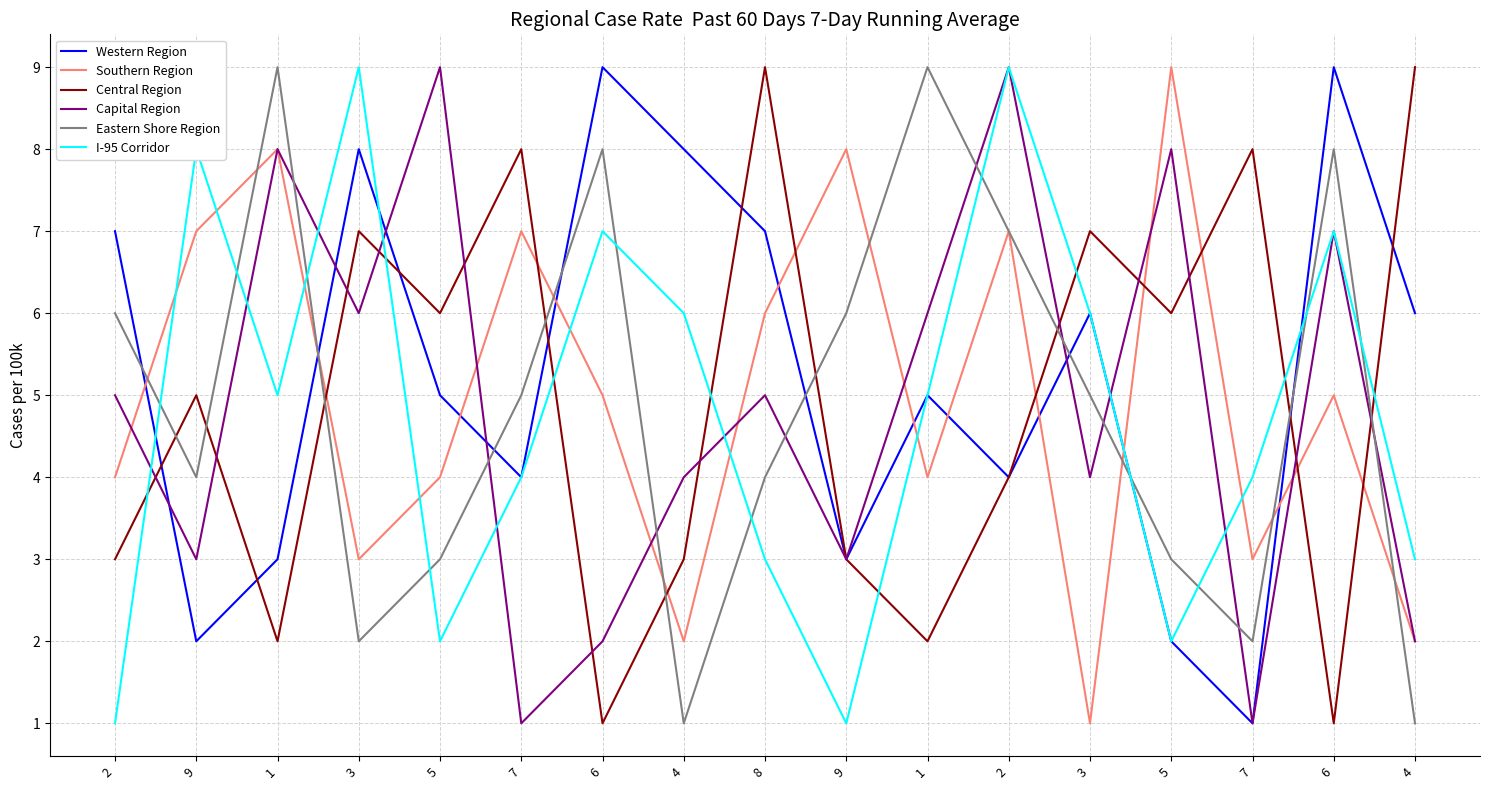

Is the value of Southern Region at 7 greater than the value of Eastern Shore Region at 1?

No